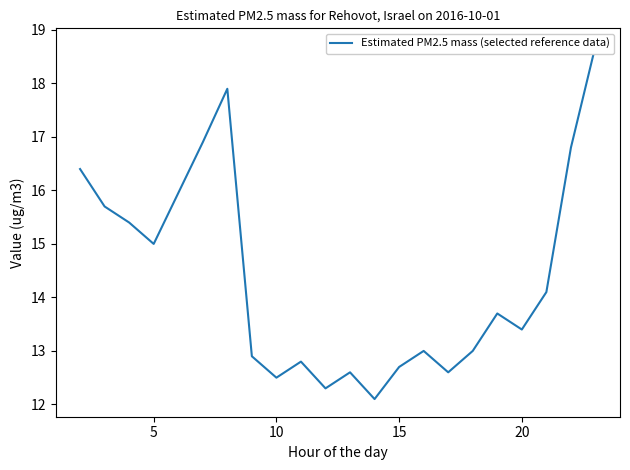

Reading left to right, transcribe all the data shown in this chart.

16.4	15.7	15.4	15.0	16.9	17.9	12.9	12.5	12.8	12.3	12.6	12.1	12.7	13.0	12.6	13.0	13.7	13.4	14.1	16.8	18.7